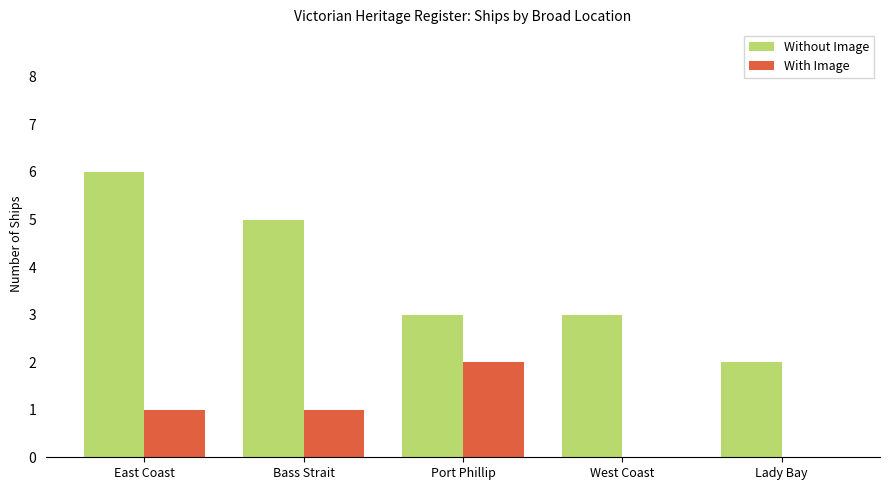

Are the bars grouped side by side (vs. stacked)?

Yes